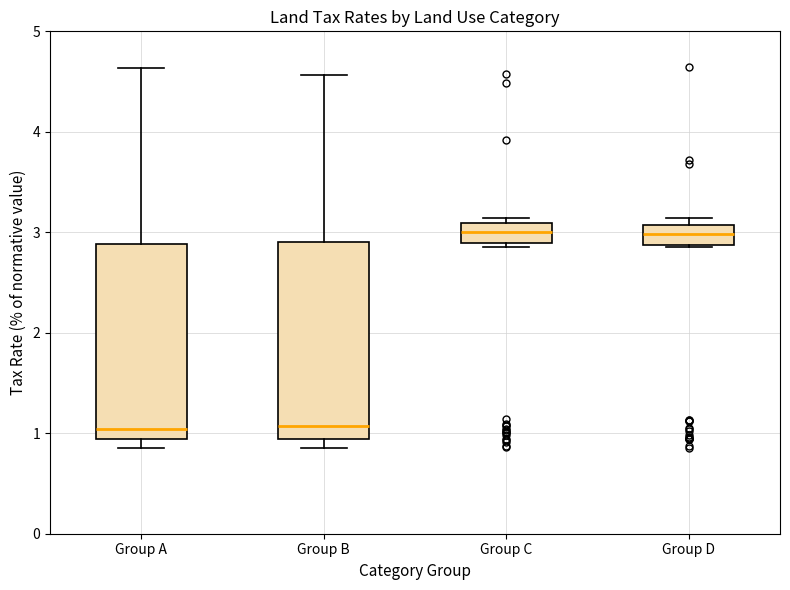

Reading left to right, transcribe this box plot: for each box, give where its median line is, the range the box spans, and where its two whiskers end, as read against the y-axis. The values are not printed on the chart, so give them approximately, as read against the axis.

Group A: median 1.0, box 0.9 to 2.9, whiskers 0.9 (just below the box's lower edge) to 4.6
Group B: median 1.1, box 0.9 to 2.9, whiskers 0.9 (just below the box's lower edge) to 4.6
Group C: median 3.0, box 2.9 to 3.1, whiskers 2.9 (just below the box's lower edge) to 3.1 (just above the box's upper edge)
Group D: median 3.0, box 2.9 to 3.1, whiskers 2.9 to 3.1 (just above the box's upper edge)